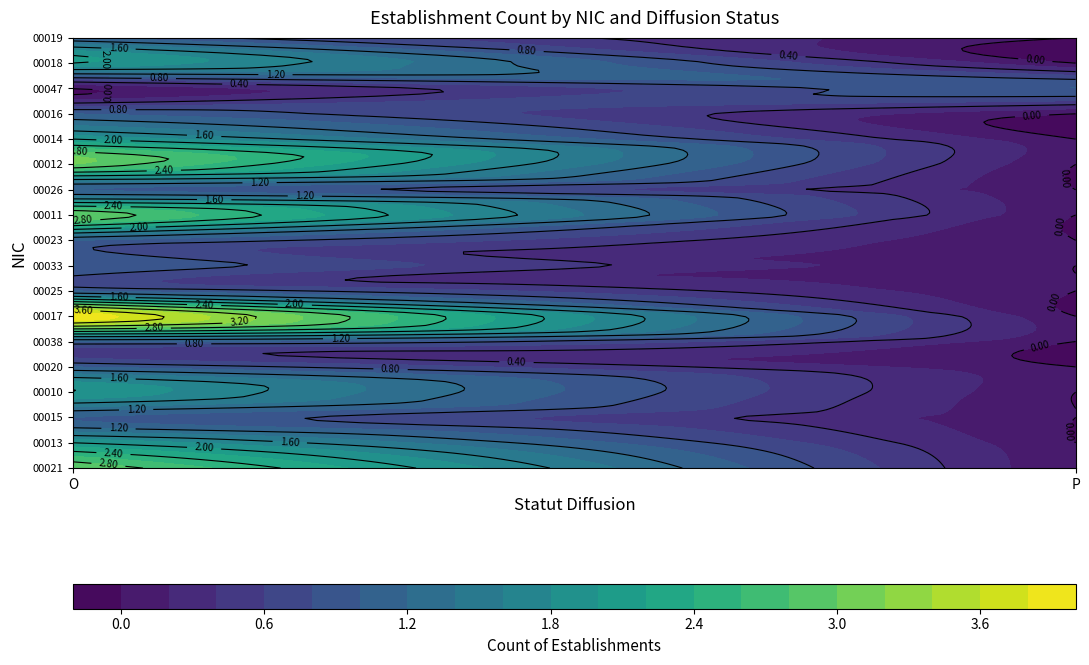

What is the total value across all series at O?

30